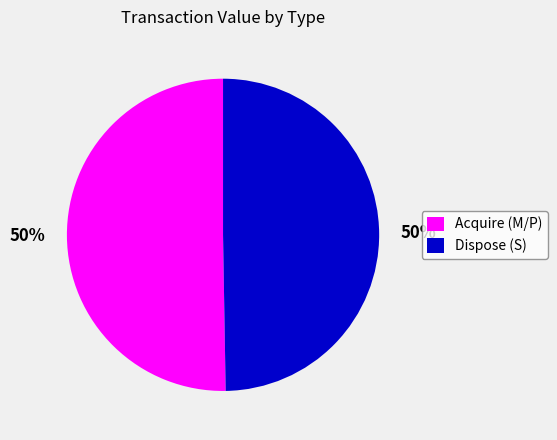

What percentage is the Acquire (M/P) slice, to the nearest percent?

50%